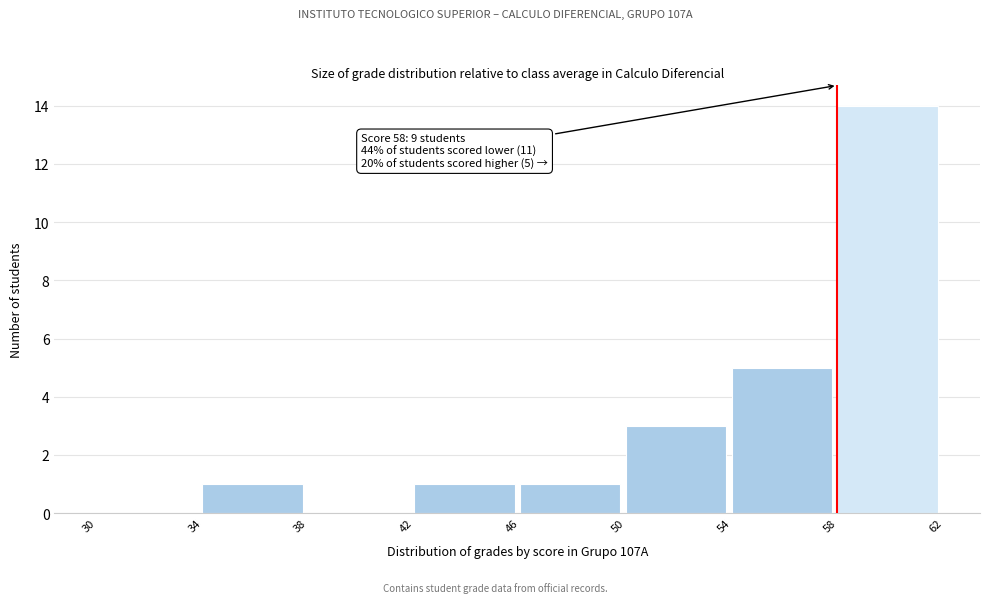

Which range on the x-axis has the tallest bar?

58 to 62